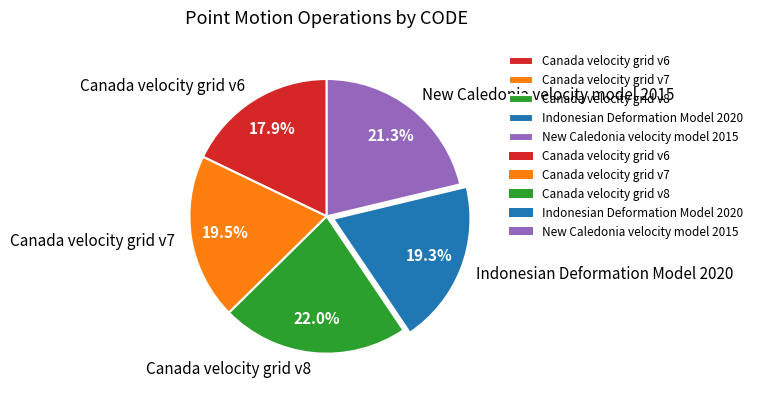

Which category has the smallest portion of the pie?

Canada velocity grid v6